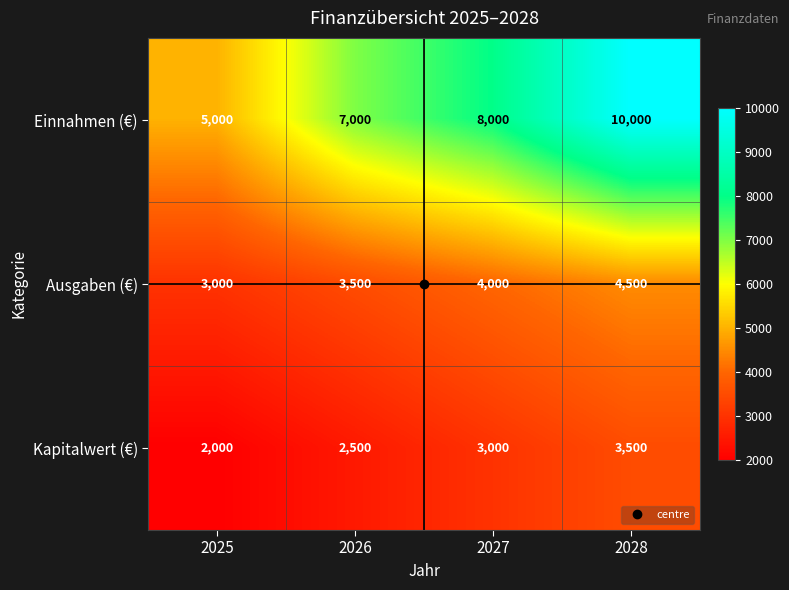

Between 2026 and 2028, which series saw the biggest shift?

Einnahmen (€)